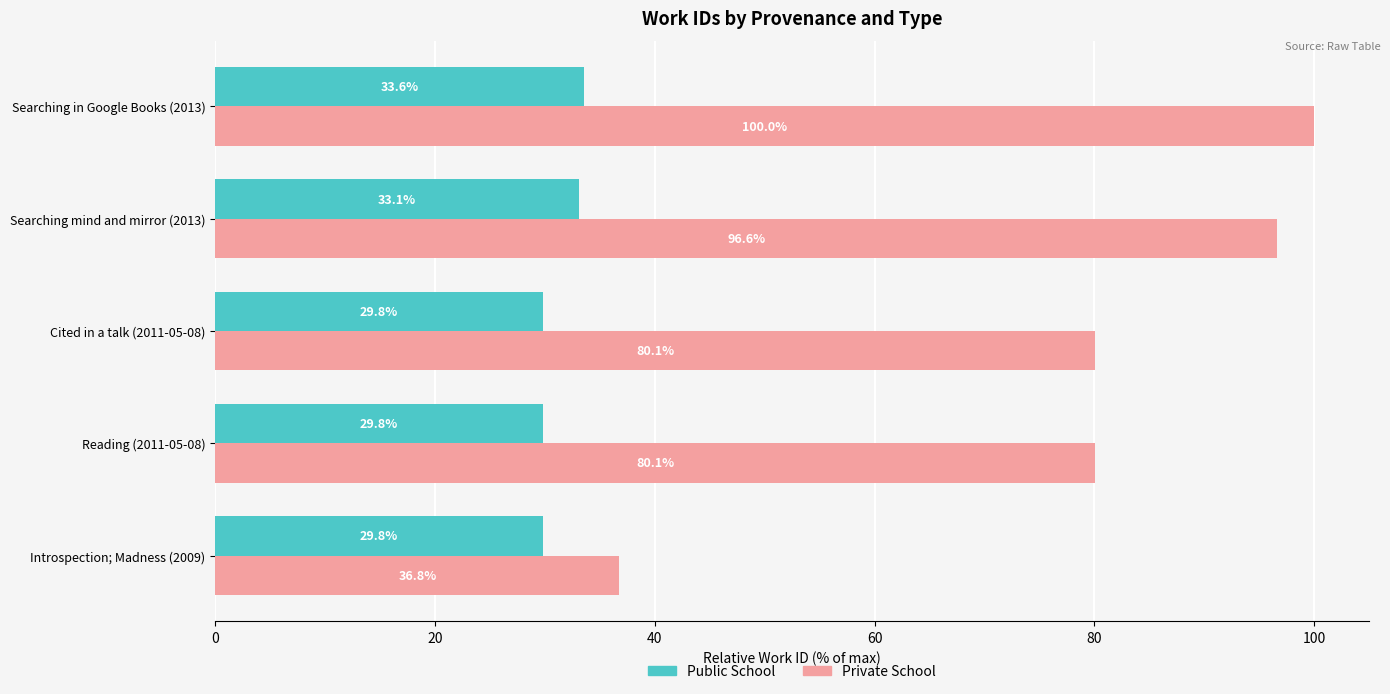

What are all the series names shown in the legend?

Public School, Private School